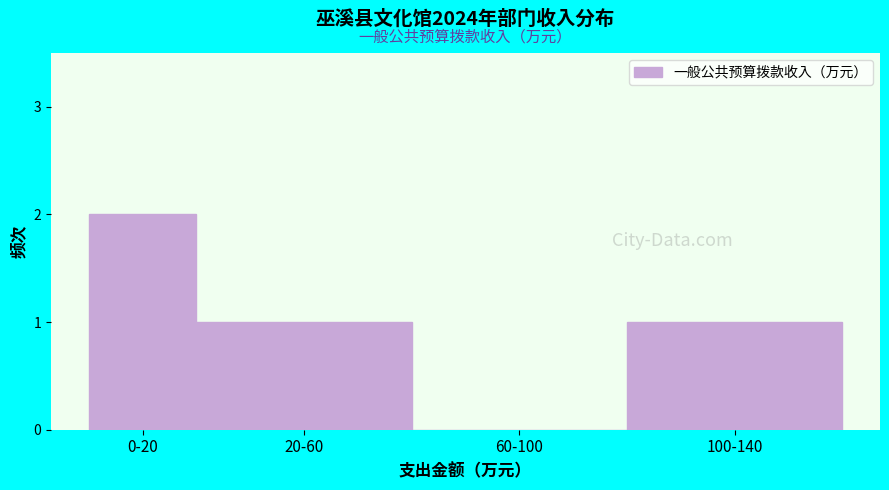

Reading right to left, transcribe all the data shown in this chart.

100-140=1	60-100=0	20-60=1	0-20=2